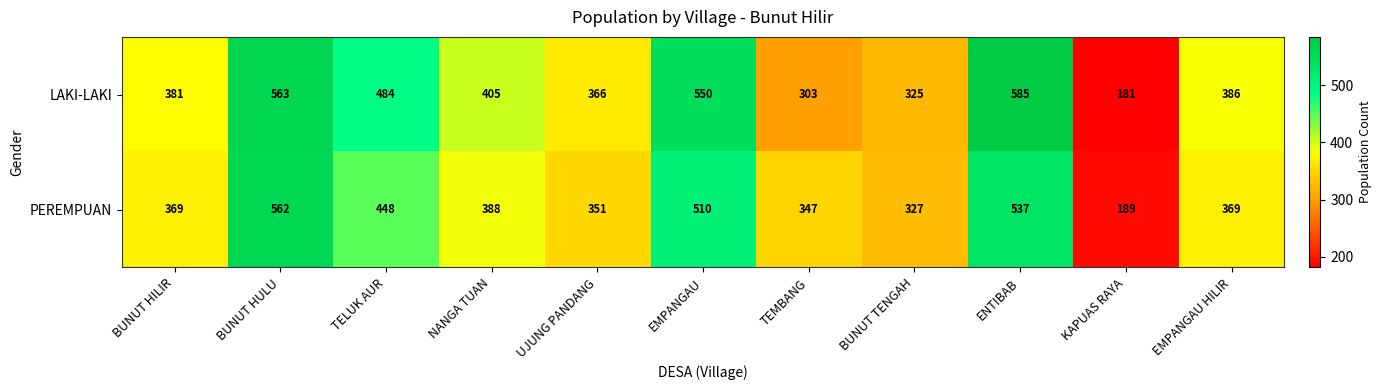

The value of PEREMPUAN at TEMBANG is 347. True or false?

True